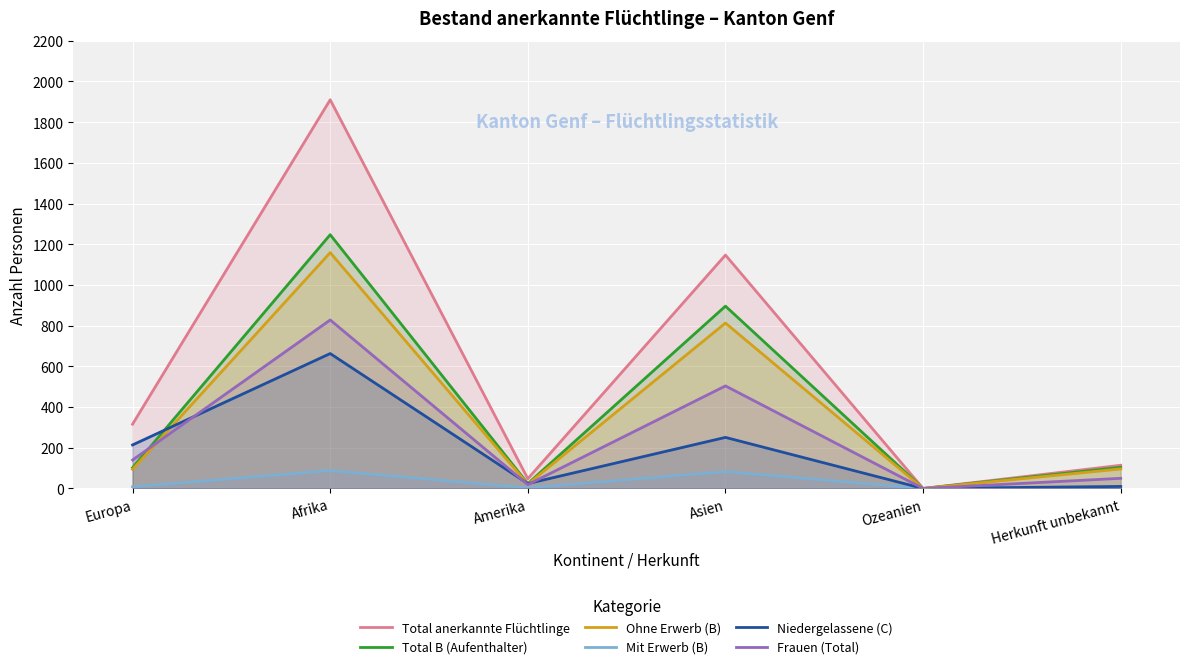

What value does the Total B (Aufenthalter) series have at Herkunft unbekannt, to the nearest 50?

100